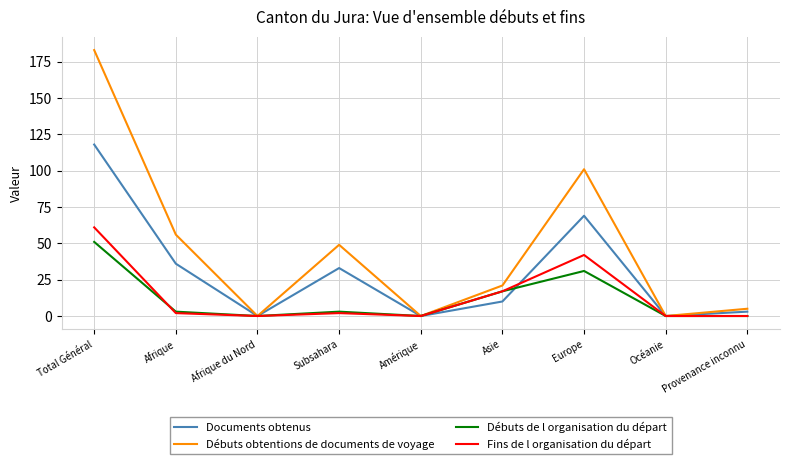

What is the average value of the Documents obtenus series?

30